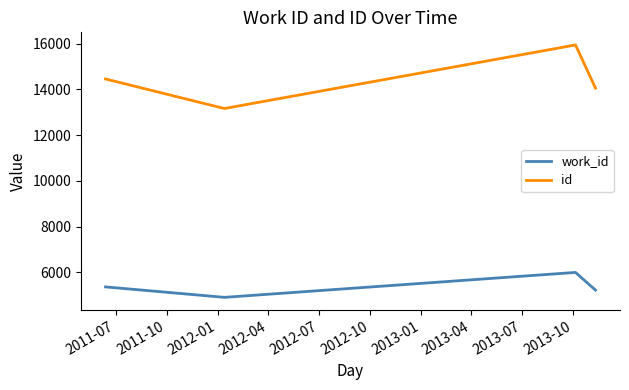

Which series has the largest total across all categories?

id